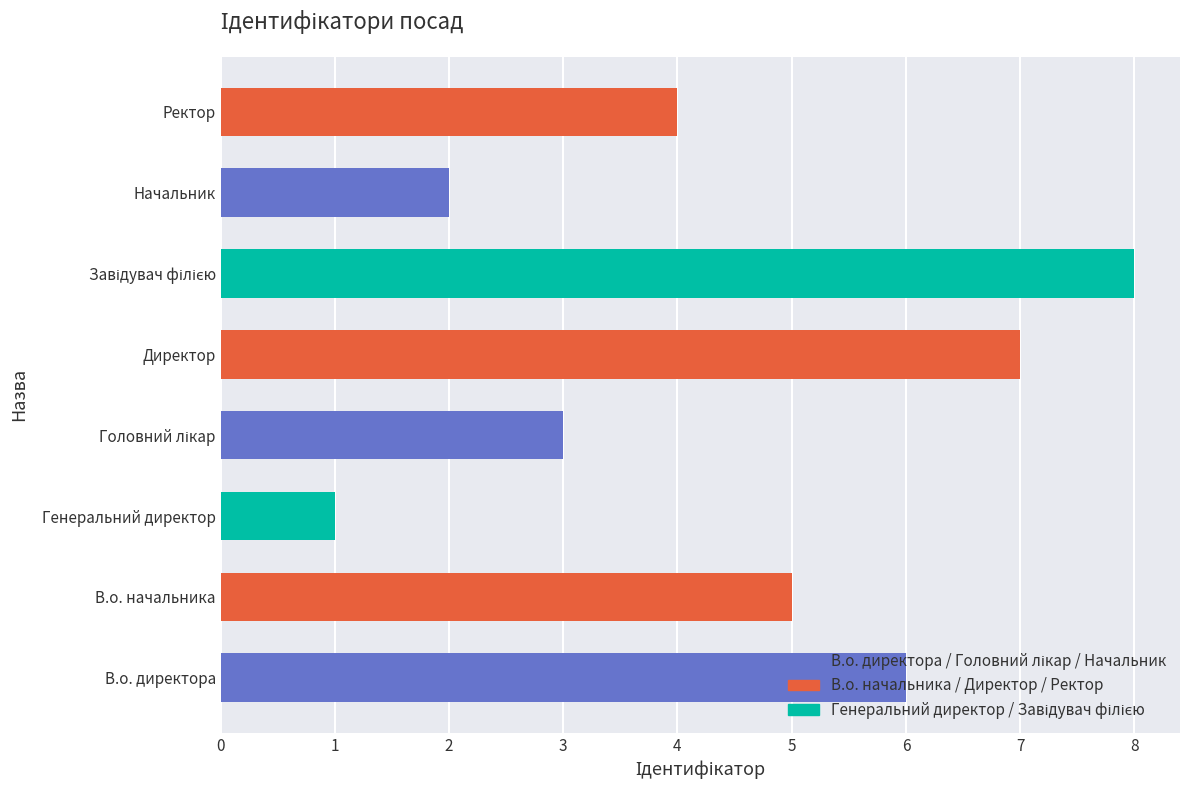

At which category does the chart reach its minimum across all series?

Генеральний директор